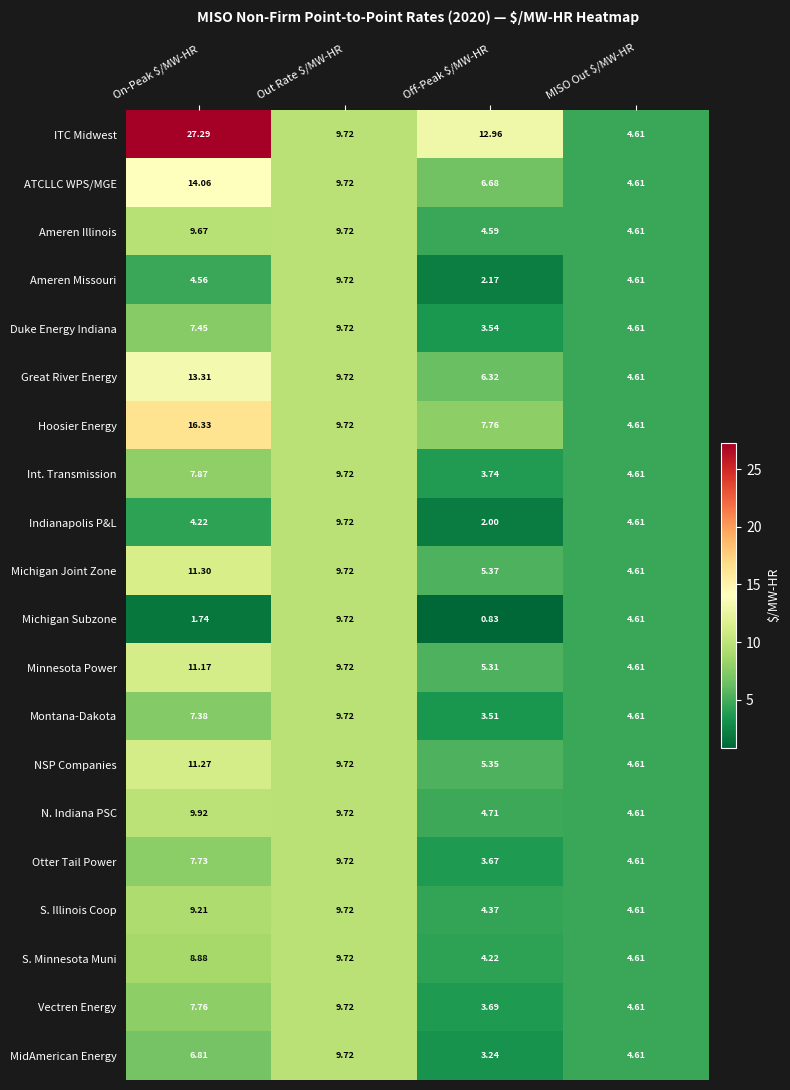

At which category is the sum across all series the highest?

On-Peak $/MW-HR